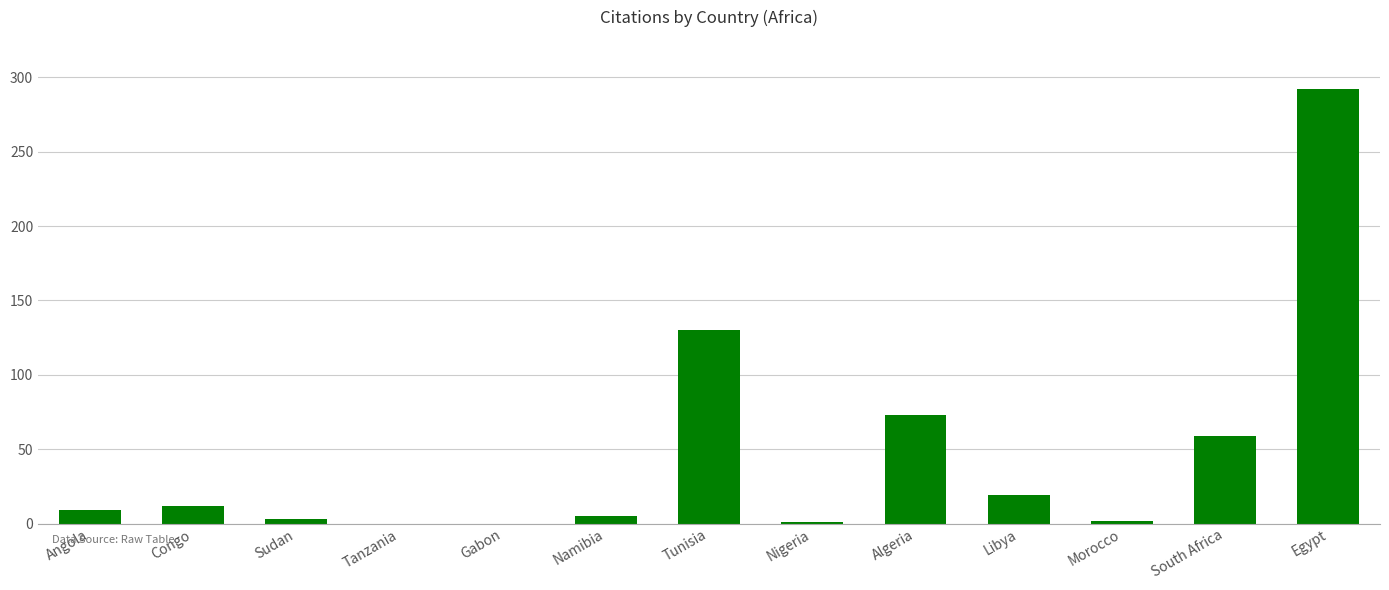

What is the difference between the values at Tunisia and Sudan?

127